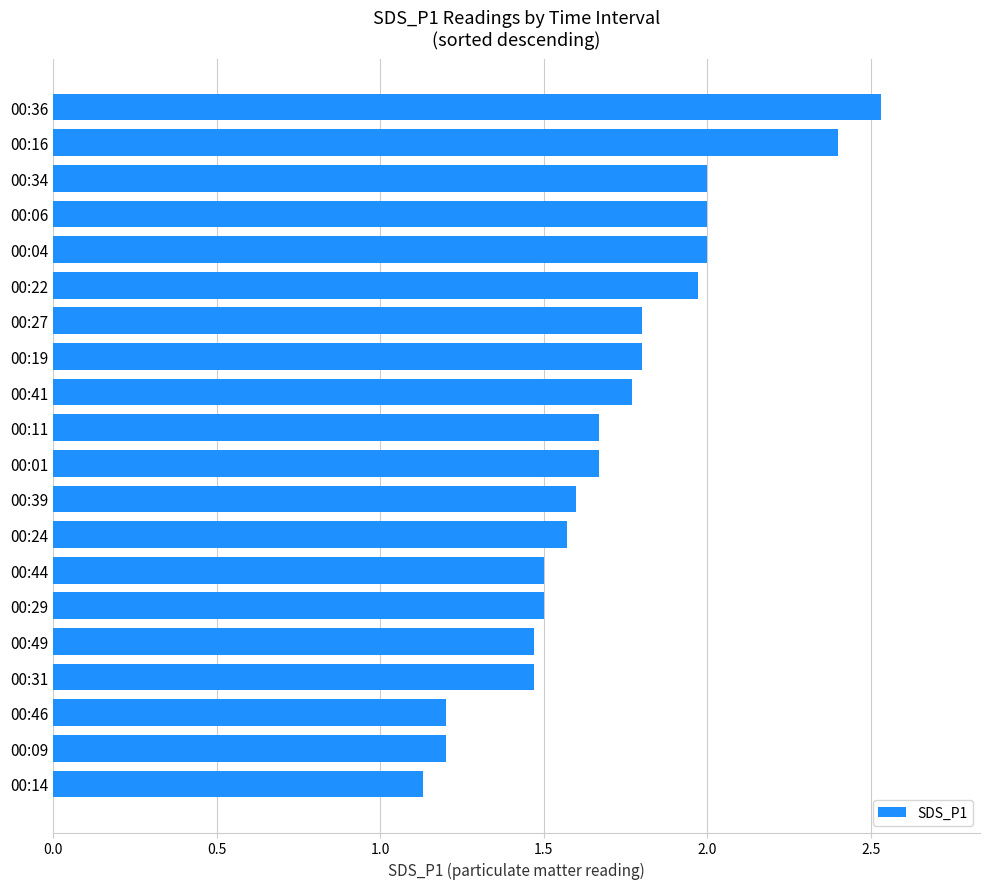

What position from the top is 00:01?

11